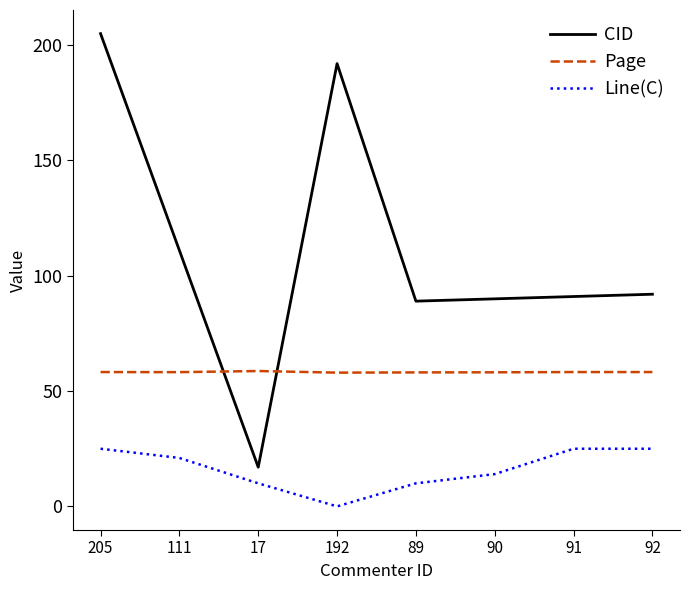

At which category does the chart reach its minimum across all series?

192